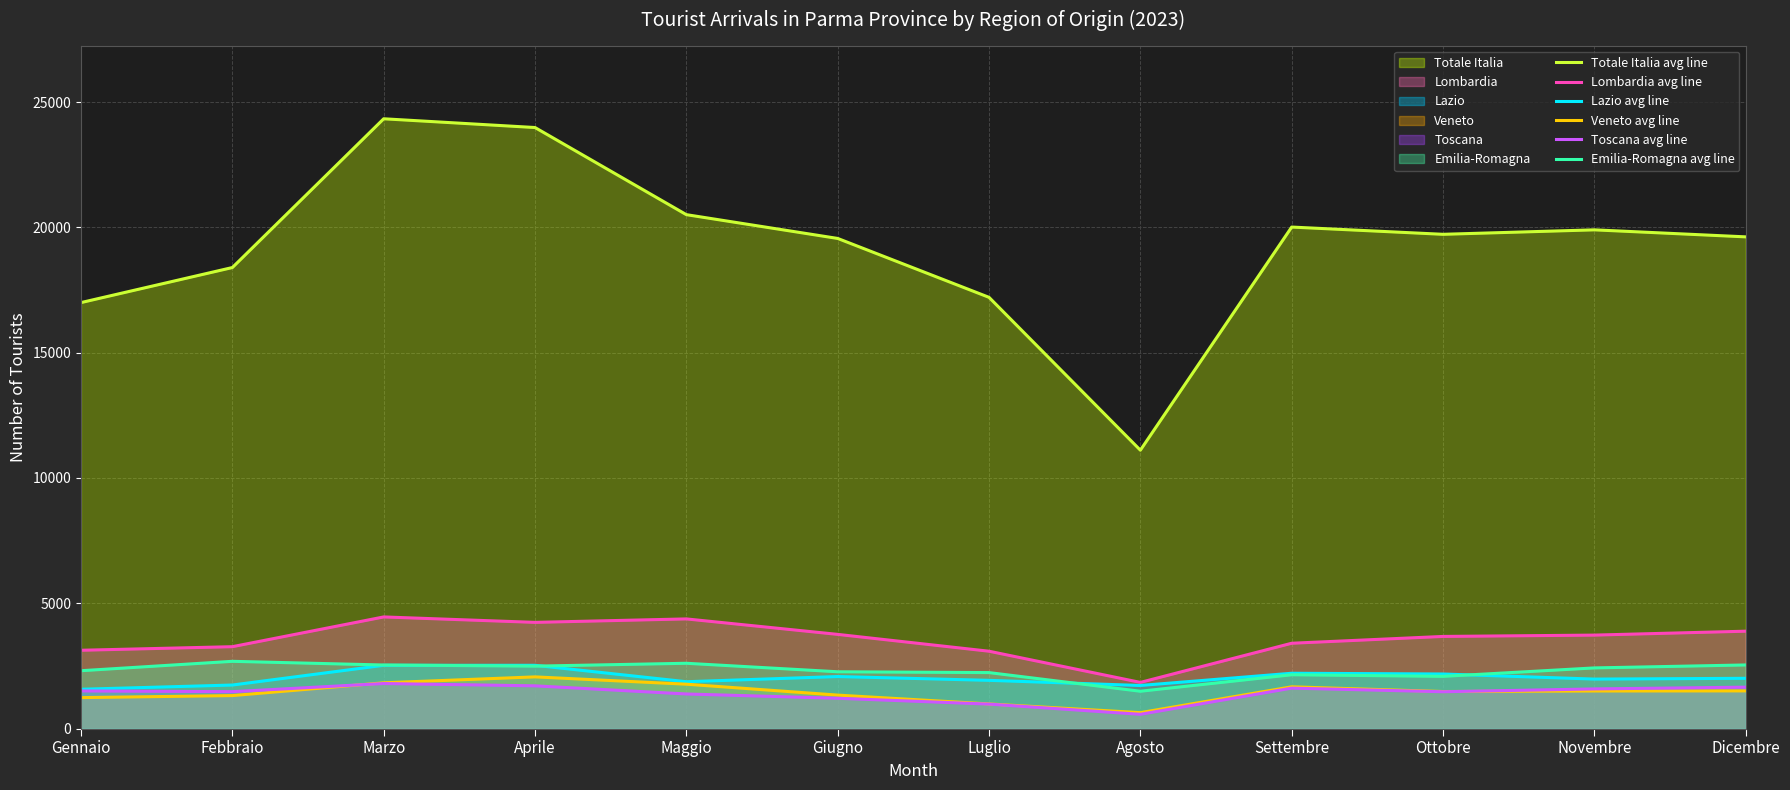

The Lombardia (line) series shows 3127 at Gennaio. True or false?

True